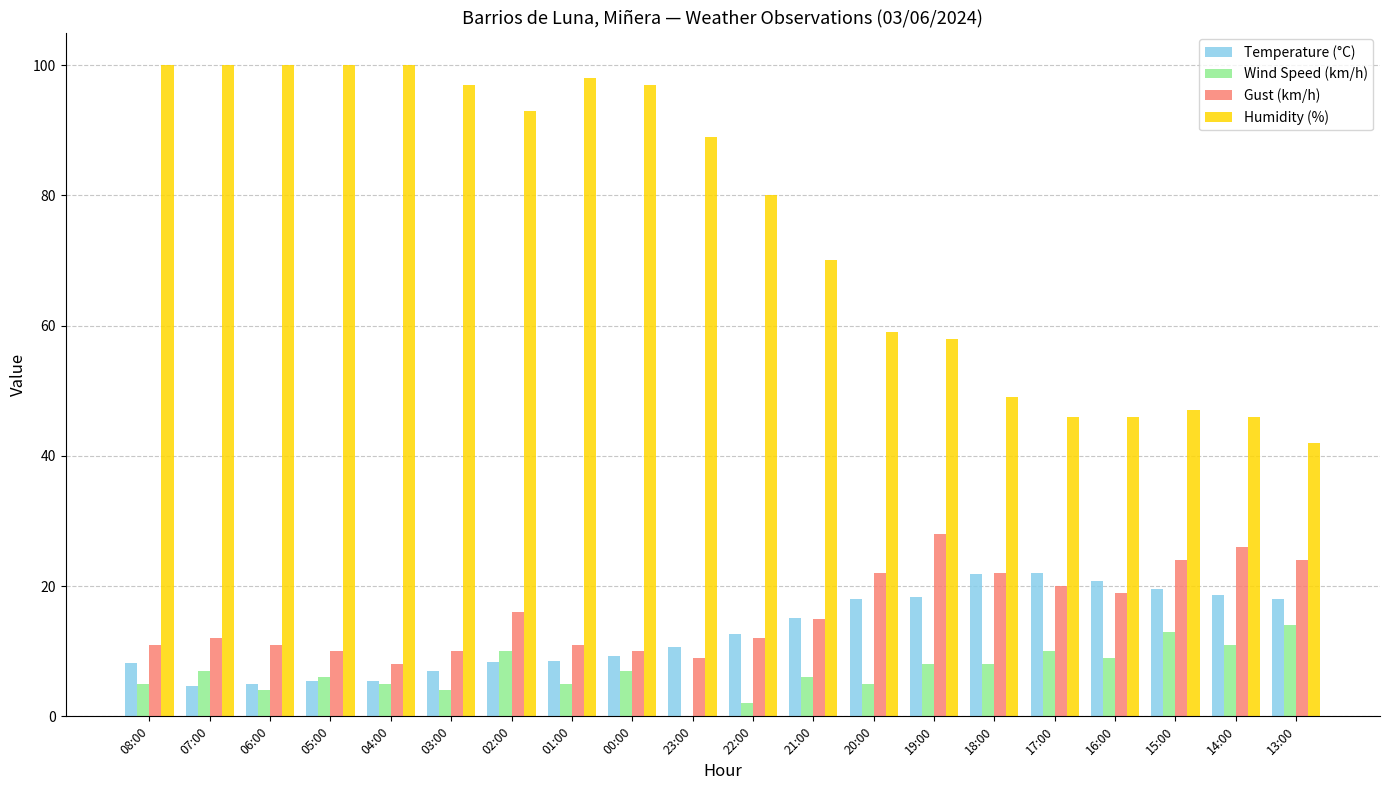

Which series has the widest spread of values?

Humidity (%)